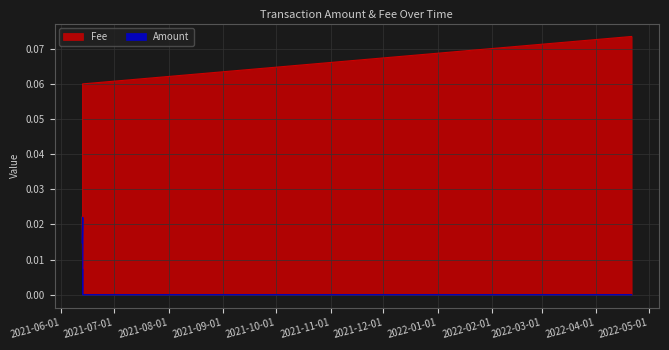

What are all the series names shown in the legend?

Amount, Fee